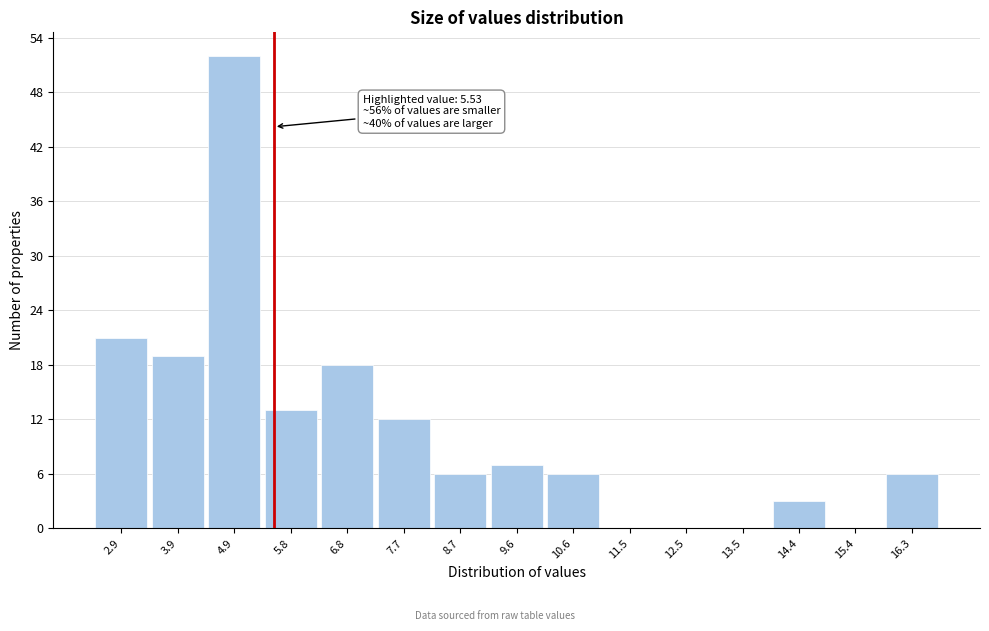

Which range on the x-axis has the tallest bar?

4.4 to 5.3